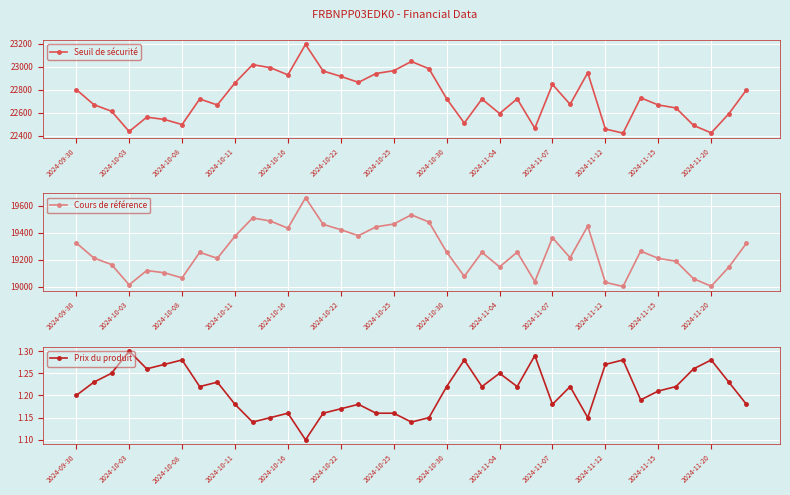

At which label does Seuil de sécurité first exceed 22720?

2024-09-30